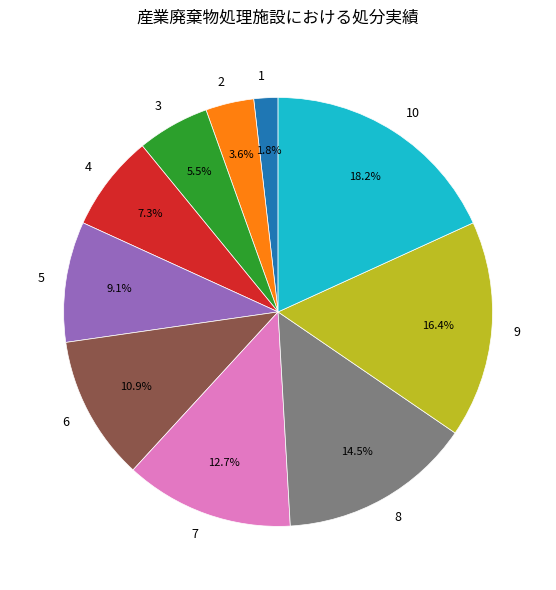

Approximately how many times larger is the value at 1 compared to 2?

0.5